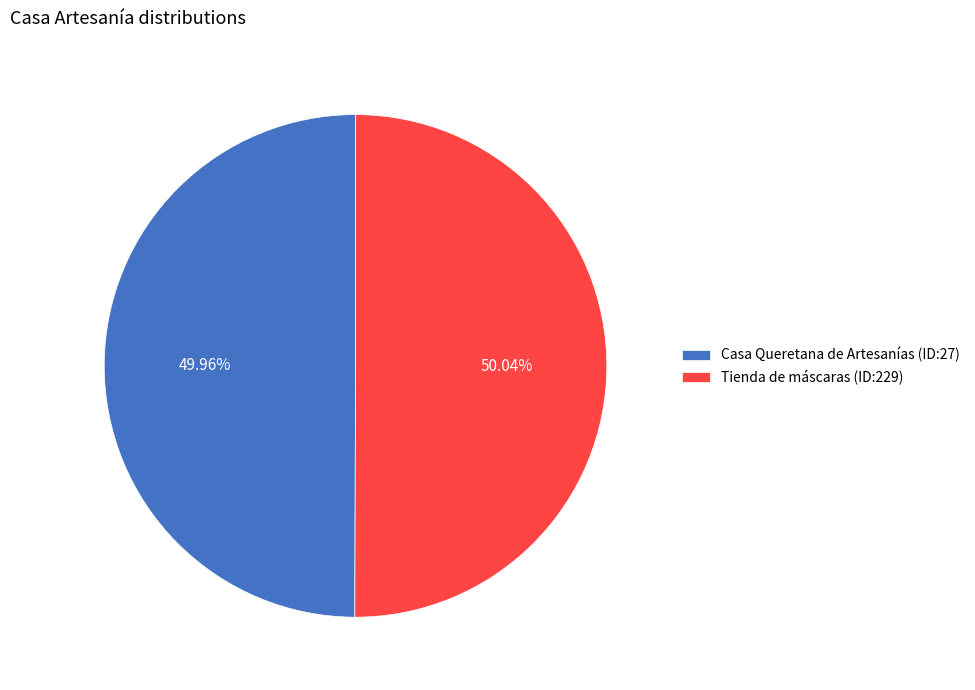

How many segments does this pie chart have?

2